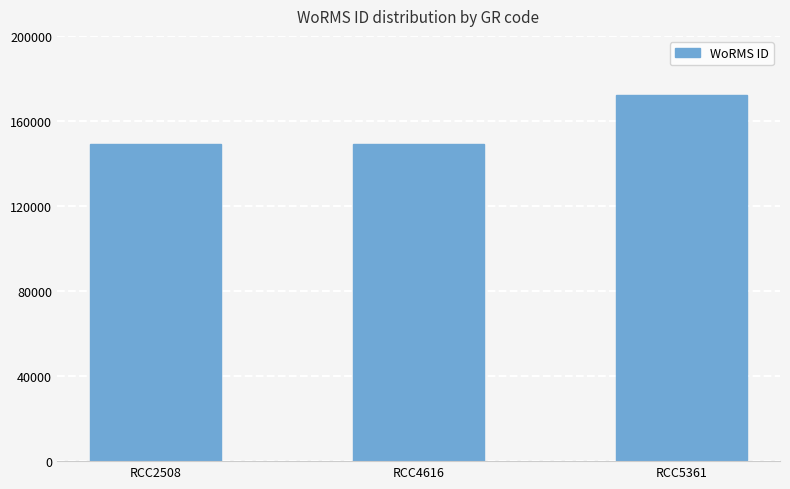

Which has a higher value, RCC4616 or RCC5361?

RCC5361